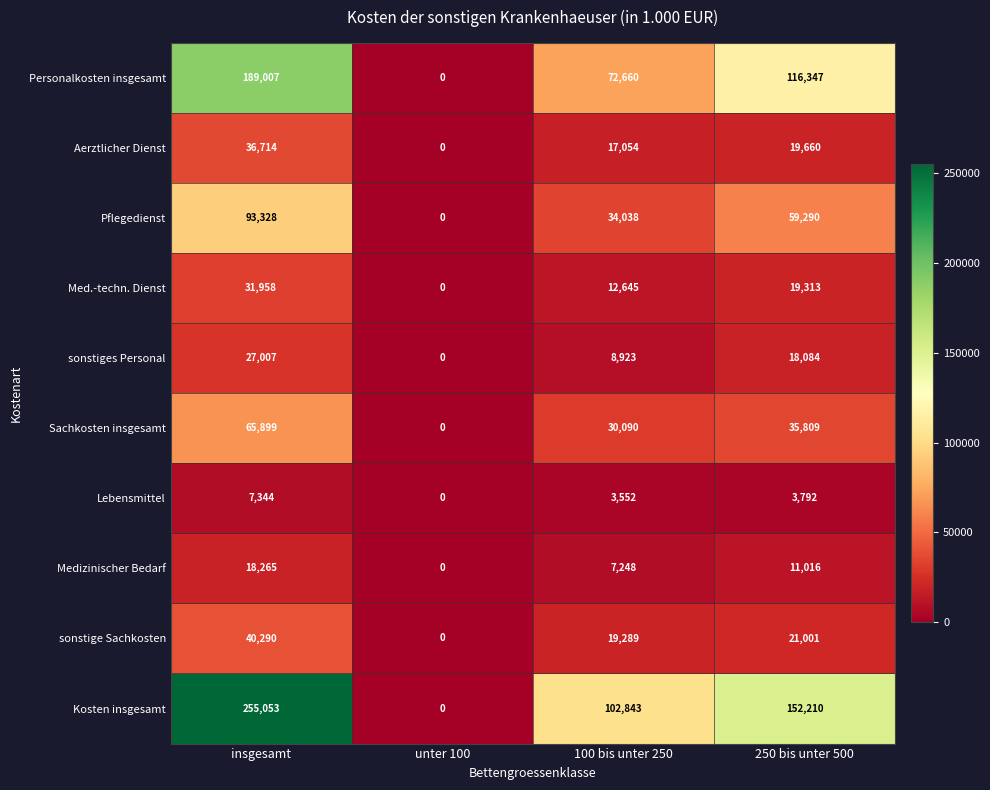

How many categories are shown in the chart?

4